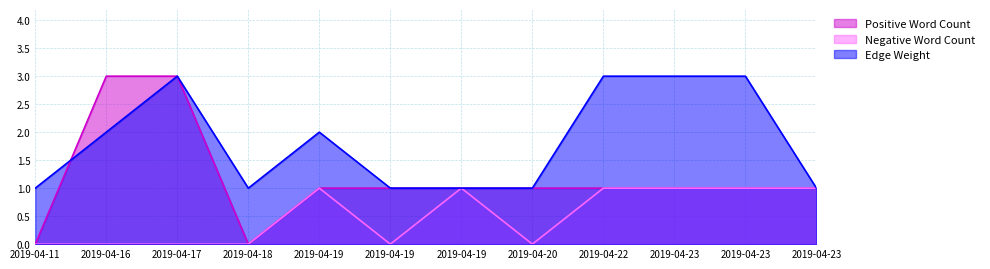

True or false: Positive Word Count has more than 1 points higher than both neighbors.

False